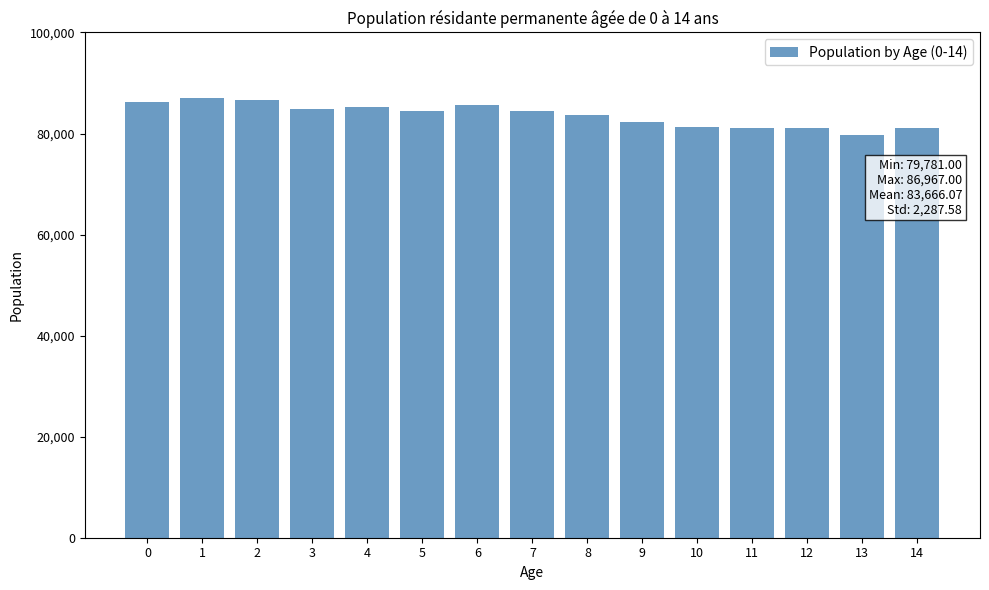

What is the change in value from 1 to 9?

-4772